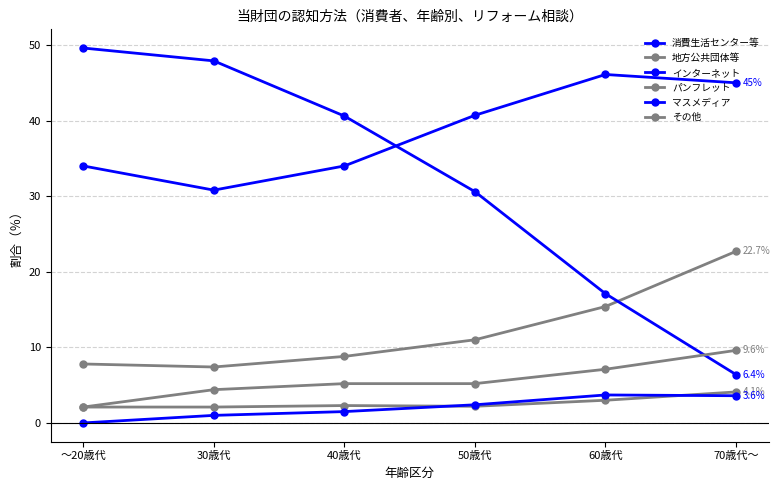

List the series in order of their peak value, lowest first.

マスメディア, パンフレット, その他, 地方公共団体等, 消費生活センター等, インターネット